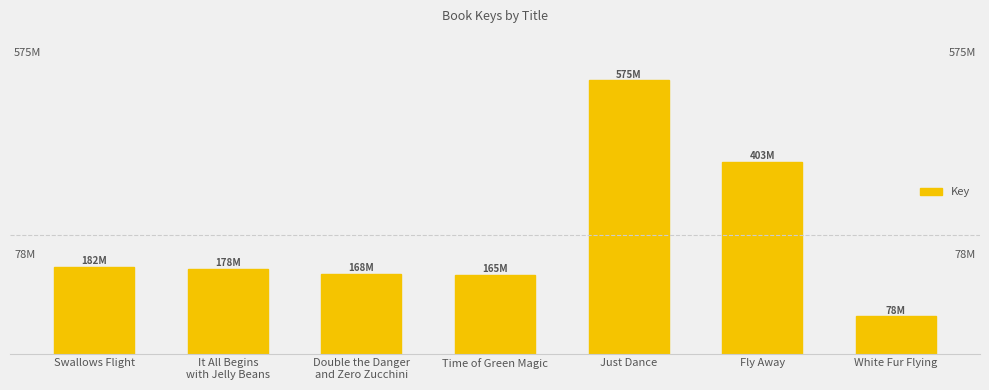

The chart shows a value of 54432284 at It All Begins
with Jelly Beans. True or false?

False